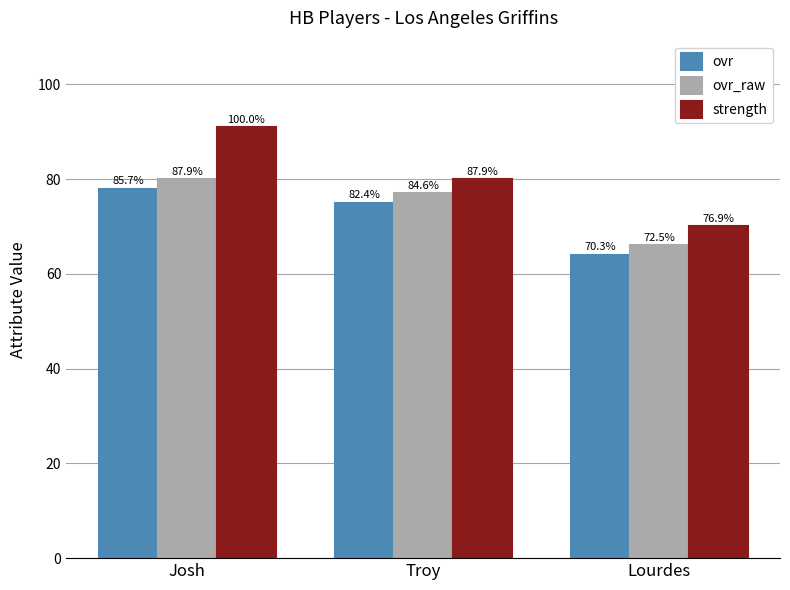

What is the lowest value of the strength series?

70